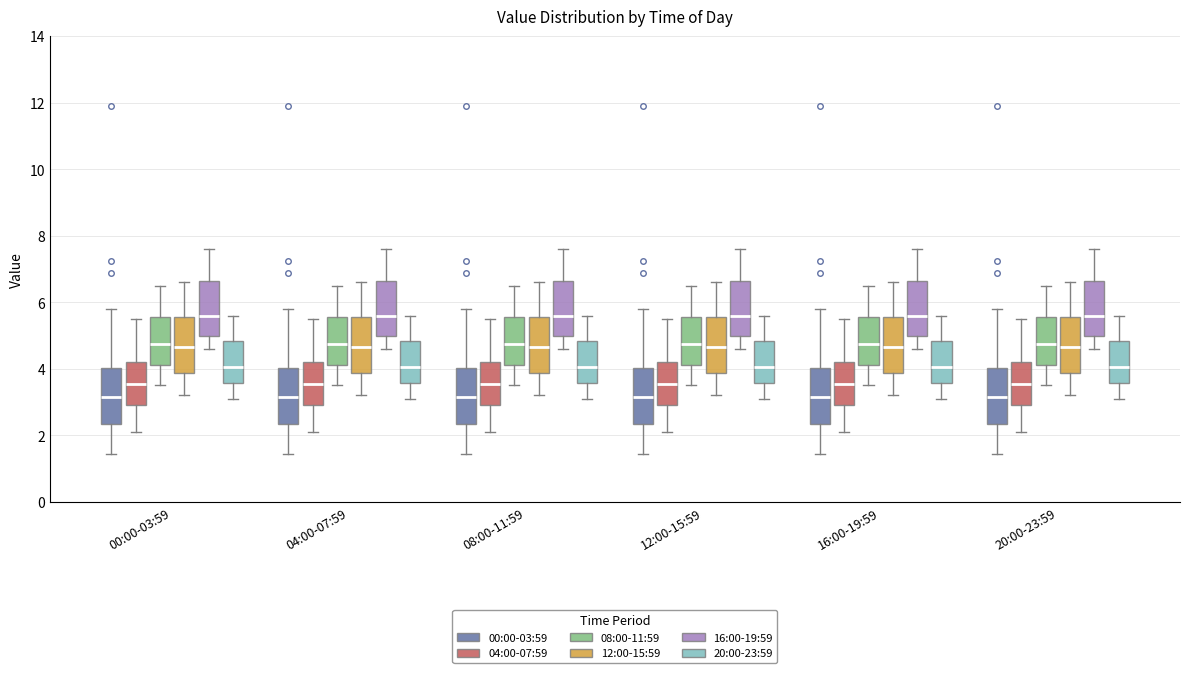

Where does the lower whisker of the box for 20:00-23:59 (16:00-19:59) end on the y-axis? The values are not printed on the chart, so give them approximately, as read against the axis.

4.6